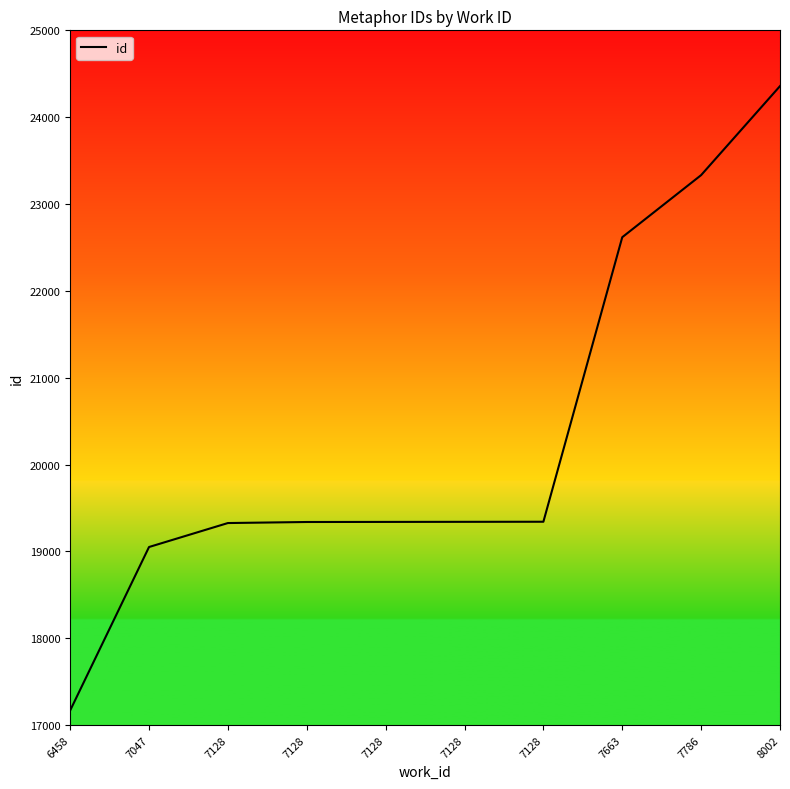

How many lines are shown in the chart?

1